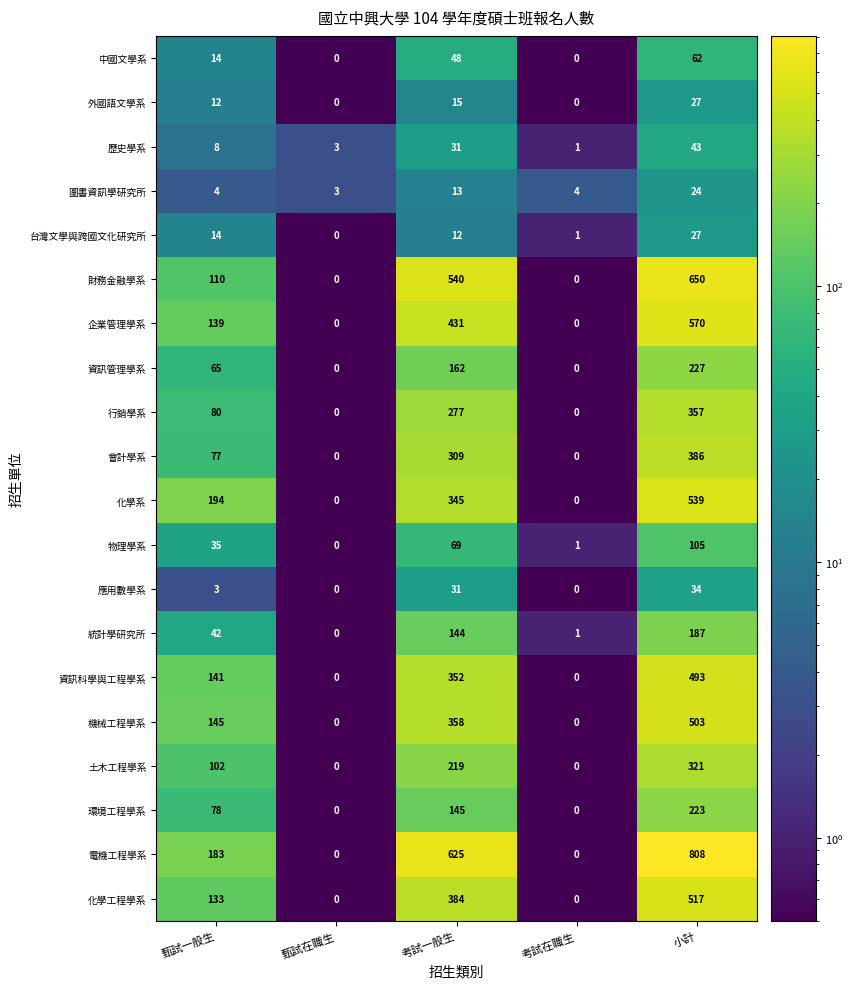

What is the difference between the second highest and second lowest values in the 統計學研究所 series?

143